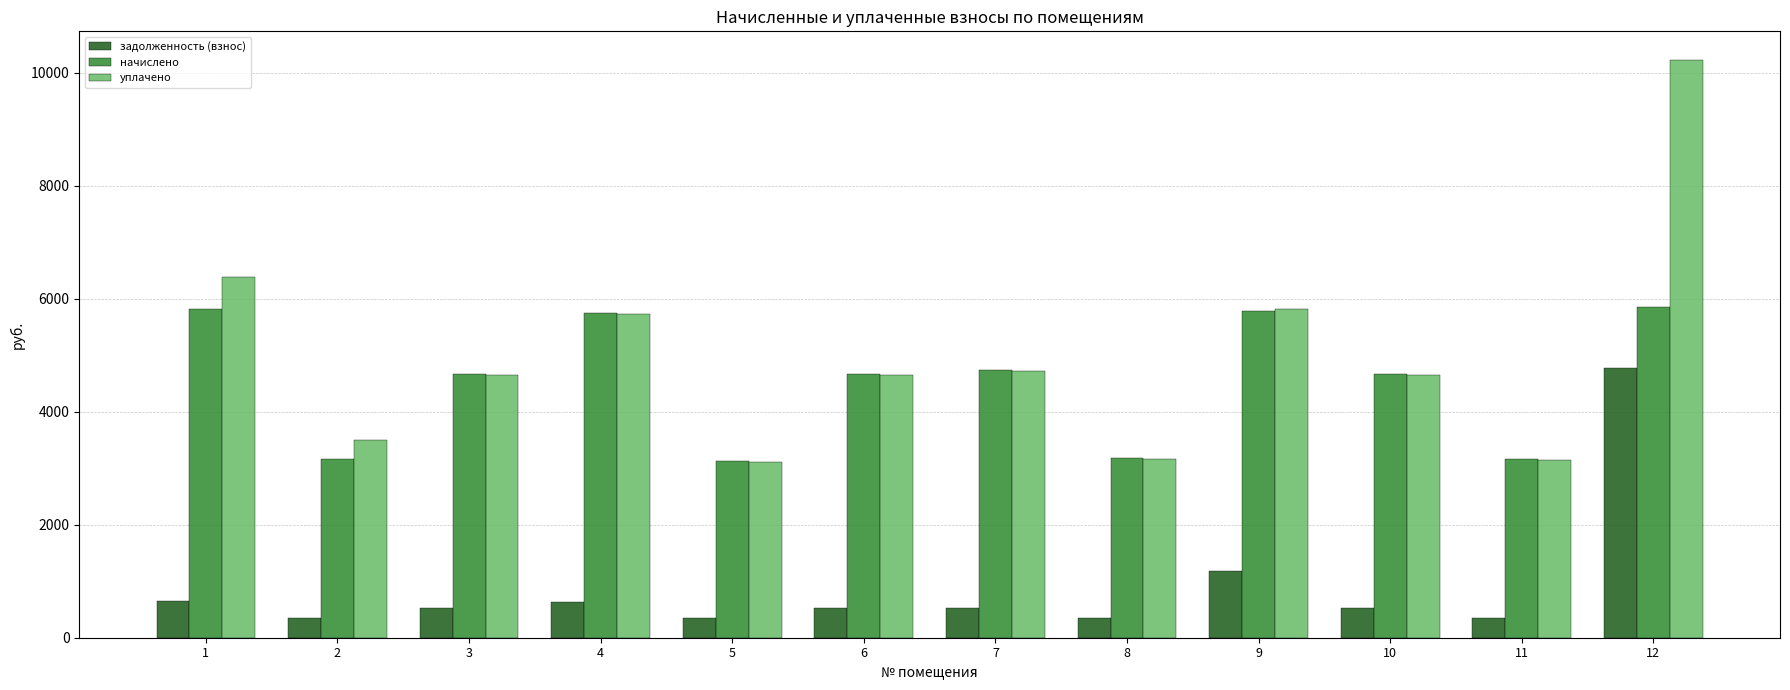

True or false: уплачено has a value of 4717.1 at 7.

True